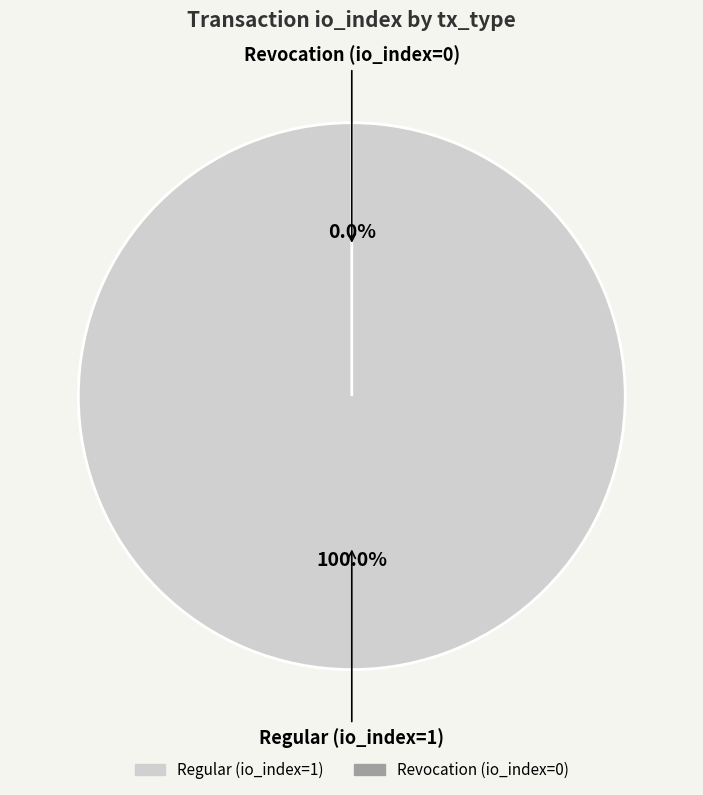

Do Revocation (io_index=0) and Regular (io_index=1) together represent more than half of the pie?

Yes